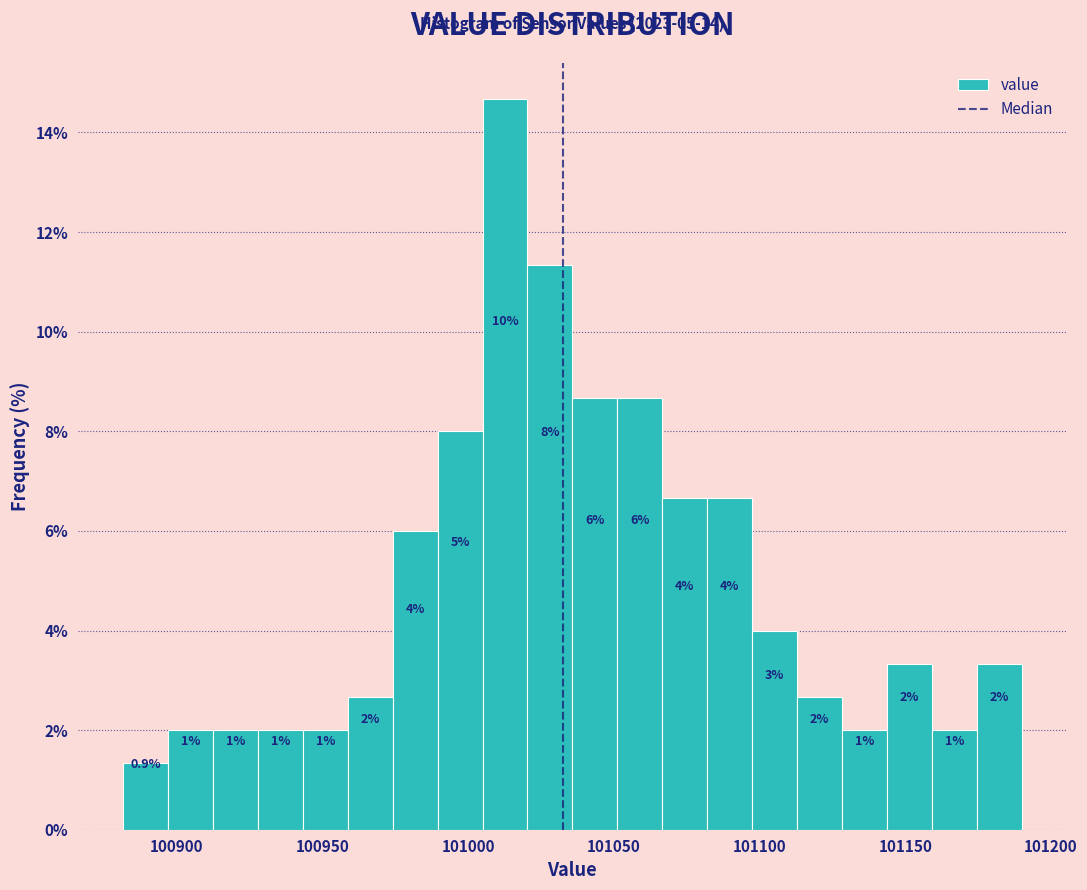

Around what value on the x-axis is the tallest bar? Give the approximate position of its centre, as read against the axis.

101015